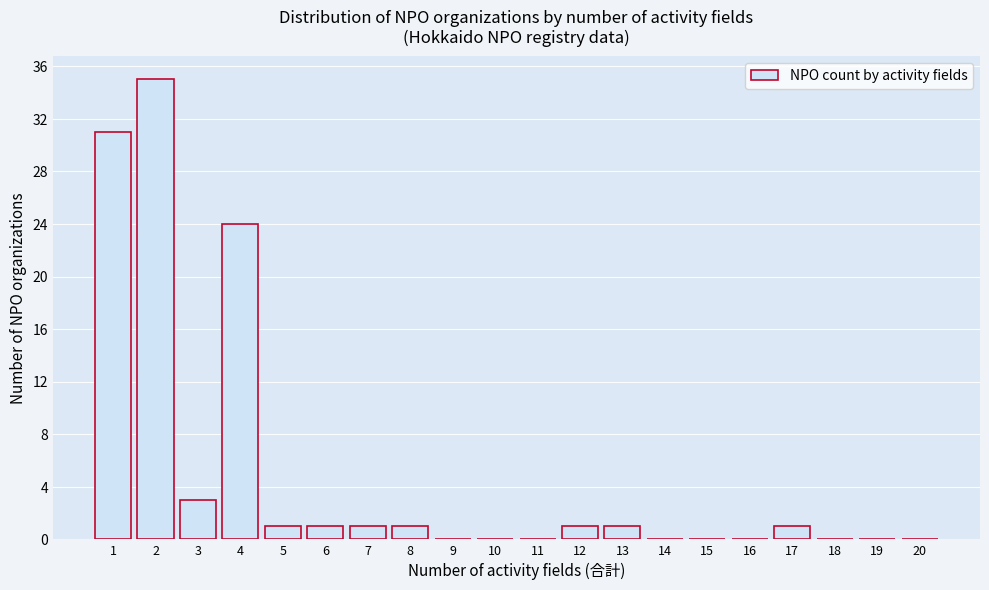

Reading left to right, extract all data points from this chart.

1=31	2=35	3=3	4=24	5=1	6=1	7=1	8=1	9=0	10=0	11=0	12=1	13=1	14=0	15=0	16=0	17=1	18=0	19=0	20=0